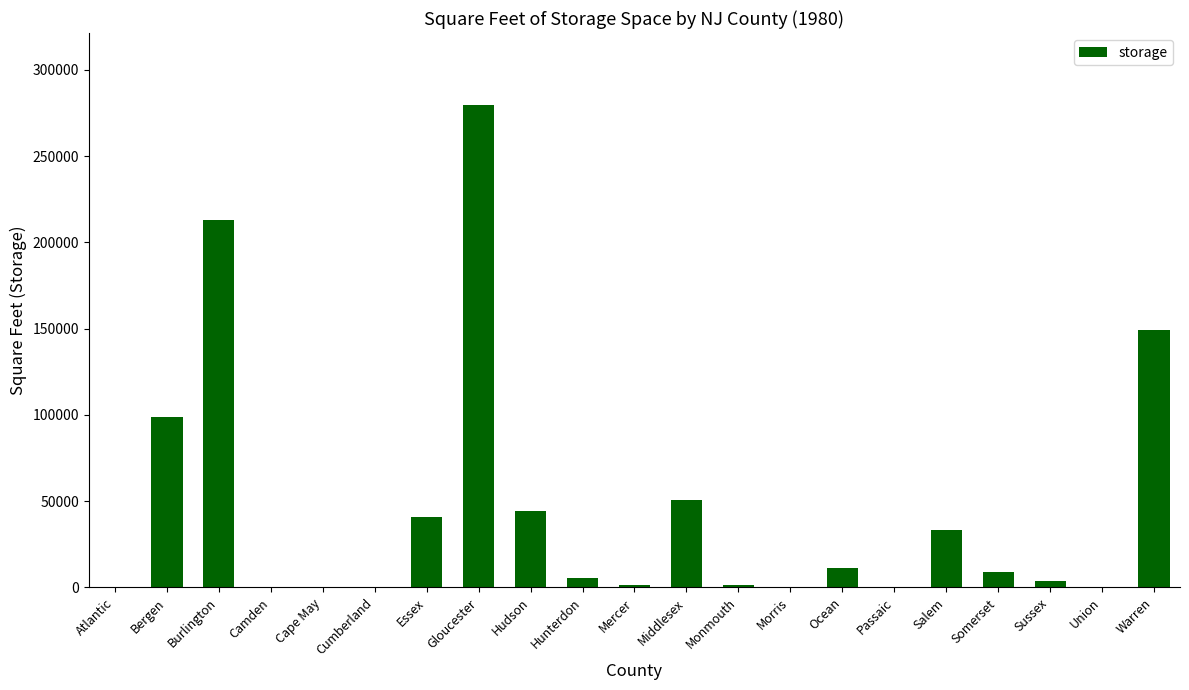

How many categories are shown in the chart?

21